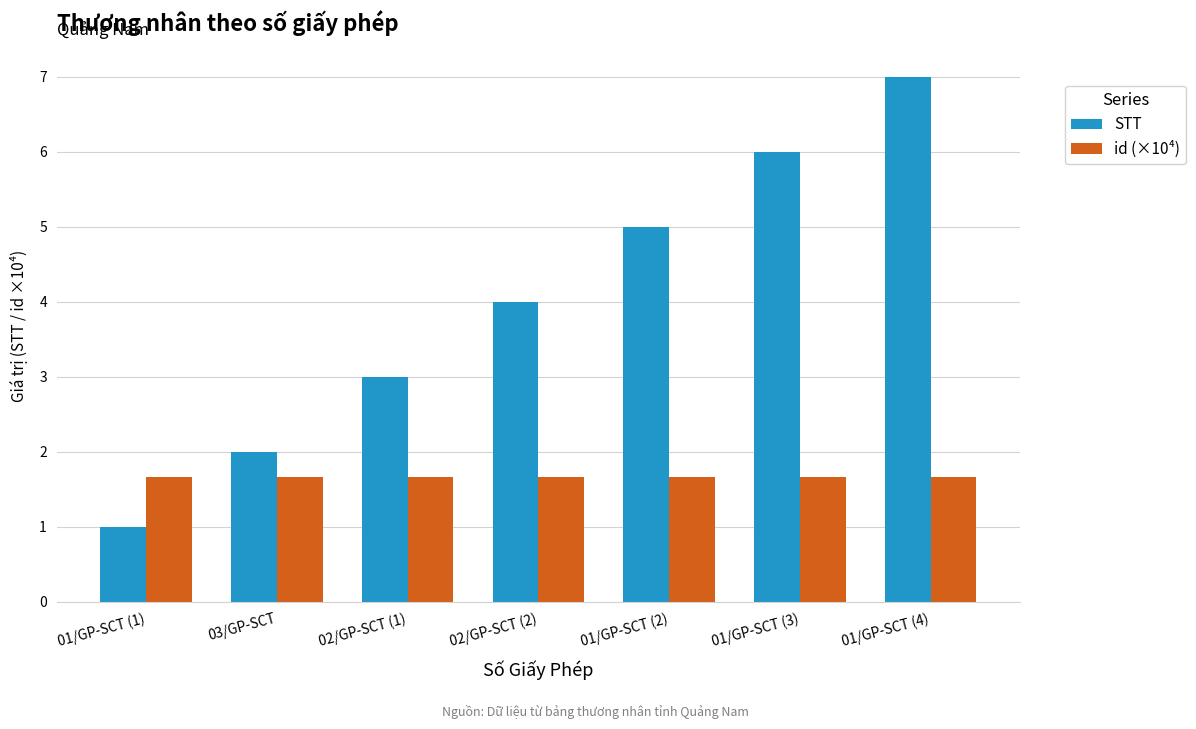

What is the value of the id (×10⁴) bar at the 5th from the left?

1.7